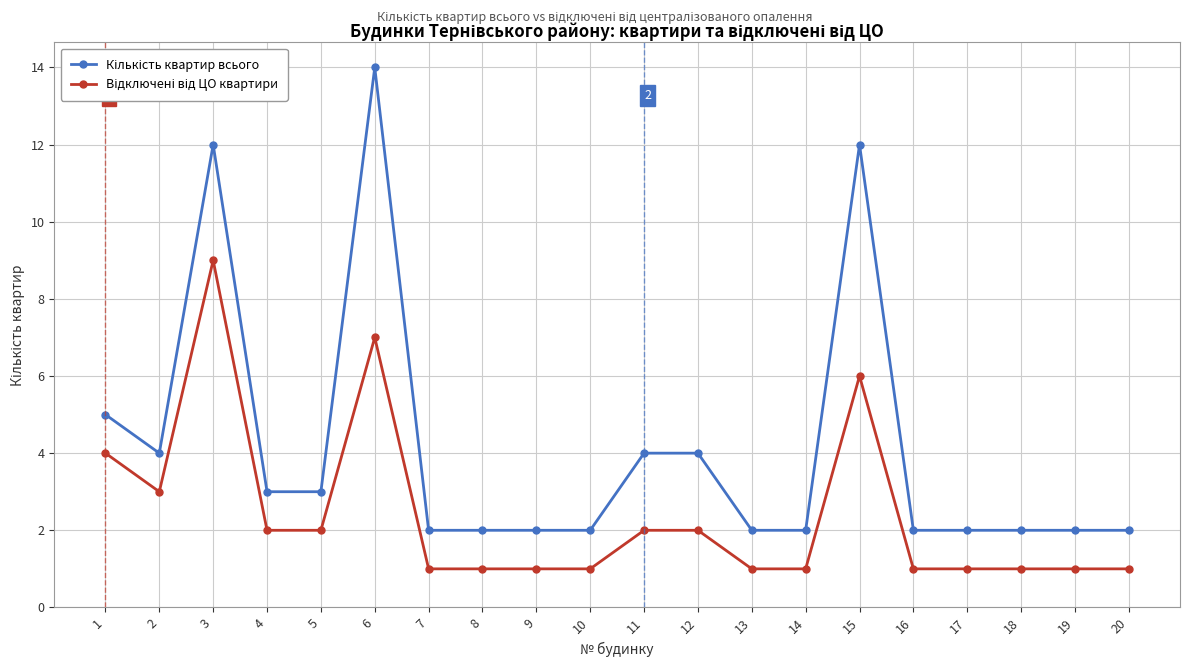

Does the chart display data point markers on the line(s)?

Yes